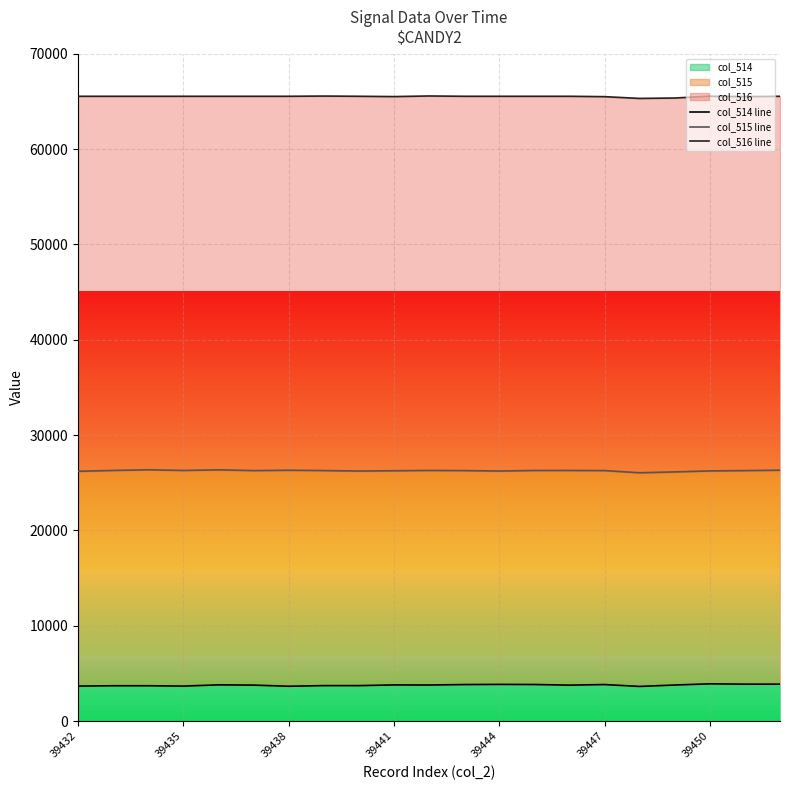

The value of col_514 at 39444 is 3849. True or false?

True